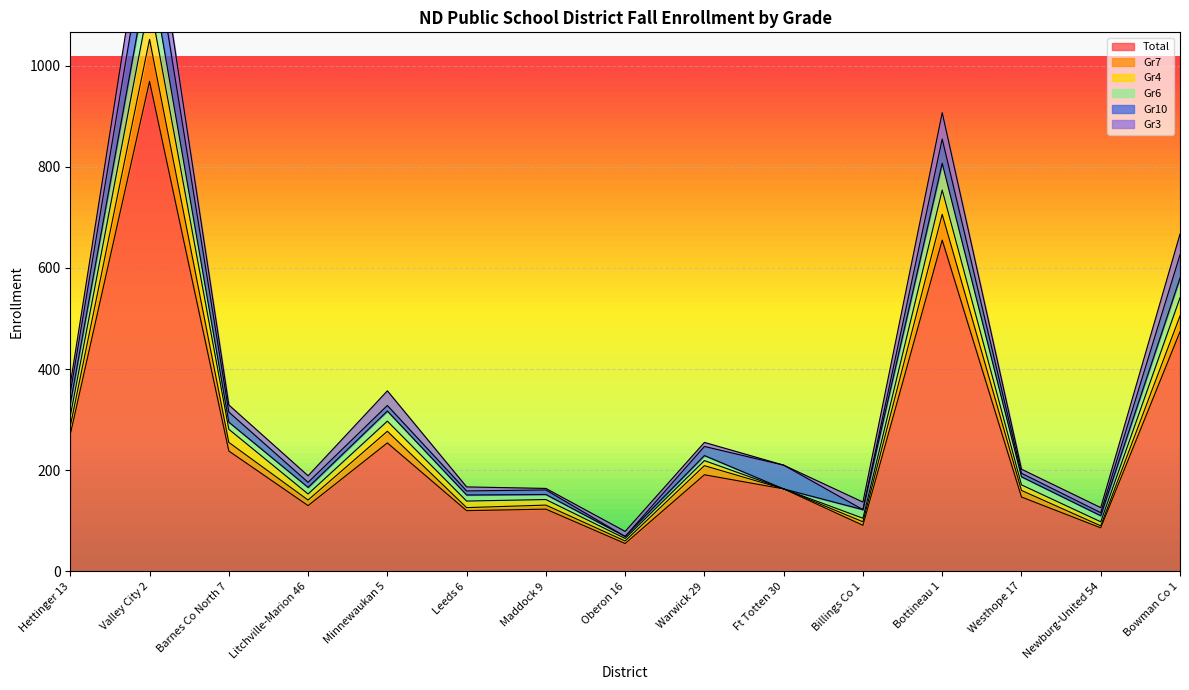

At which category is the sum across all series the highest?

Valley City 2